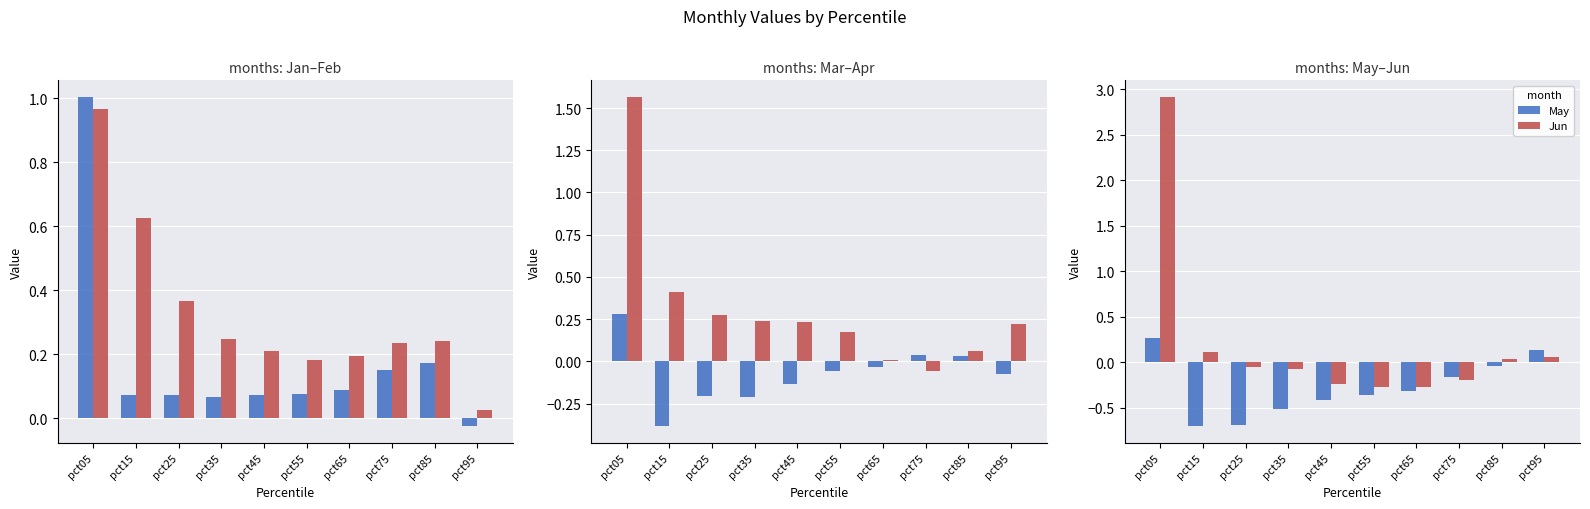

What is the average value of the Apr series?

0.3